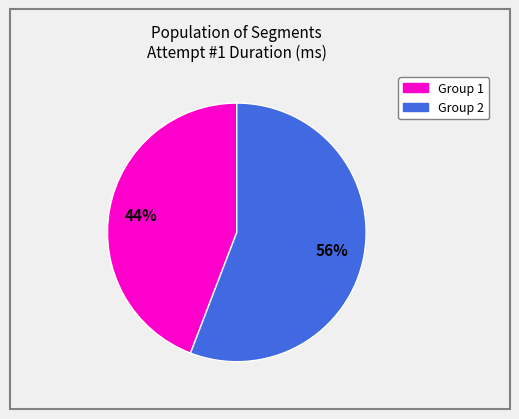

Does any single category account for the majority?

Yes